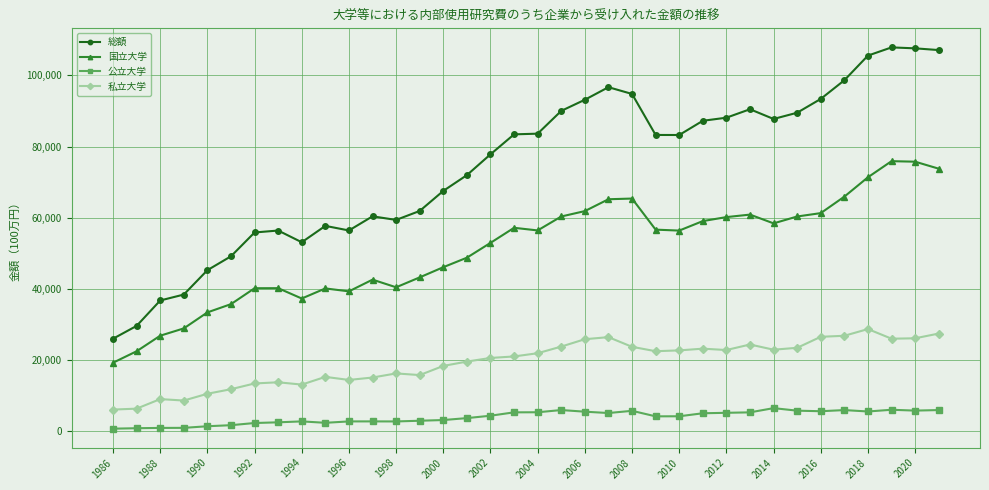

Which series has the largest range (max minus min)?

総額